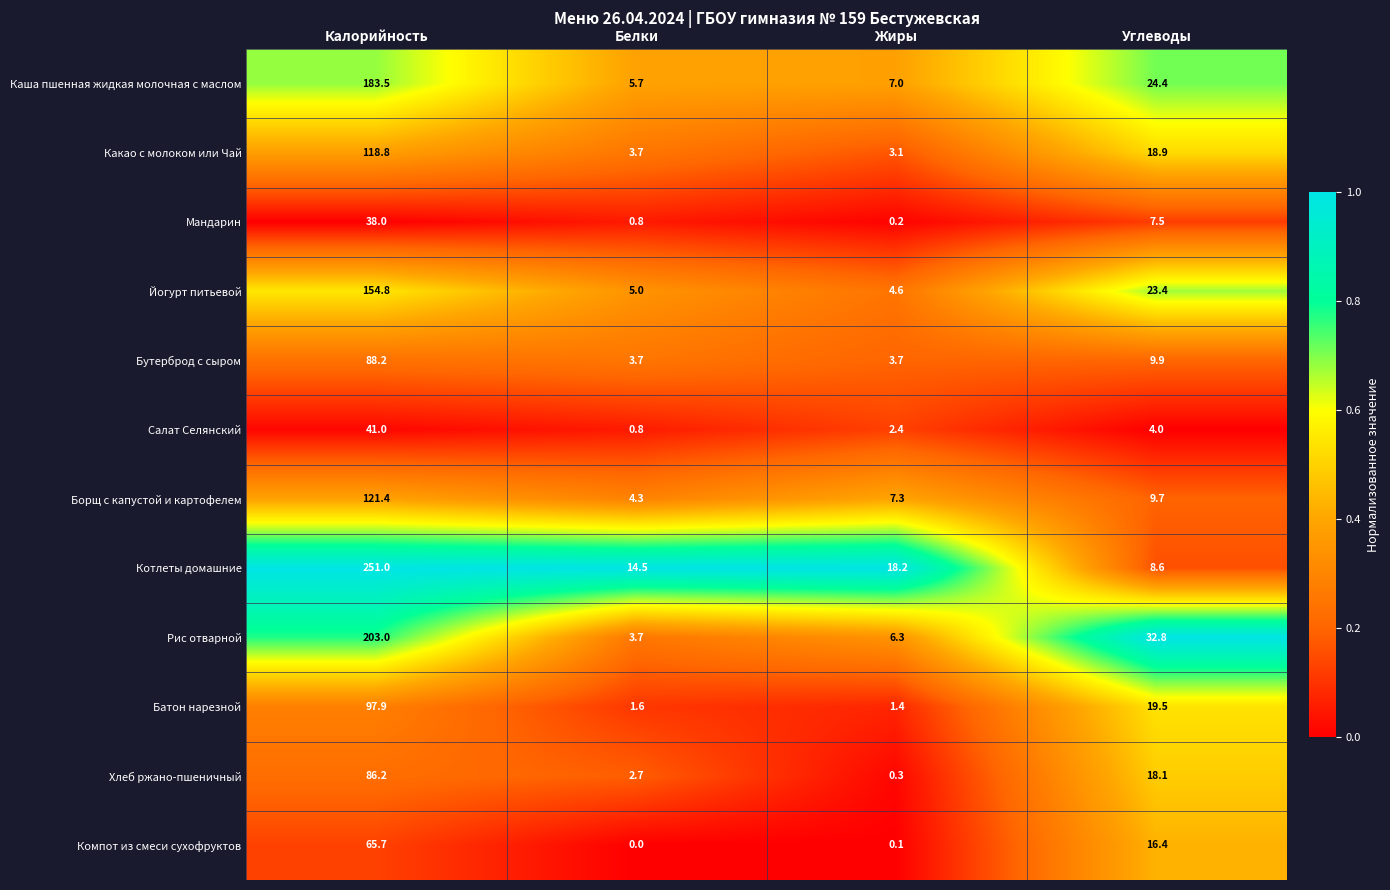

List the series in order of their peak value, highest first.

Котлеты домашние, Рис отварной, Каша пшенная жидкая молочная с маслом, Йогурт питьевой, Борщ с капустой и картофелем, Какао с молоком или Чай, Батон нарезной, Бутерброд с сыром, Хлеб ржано-пшеничный, Компот из смеси сухофруктов, Салат Селянский, Мандарин